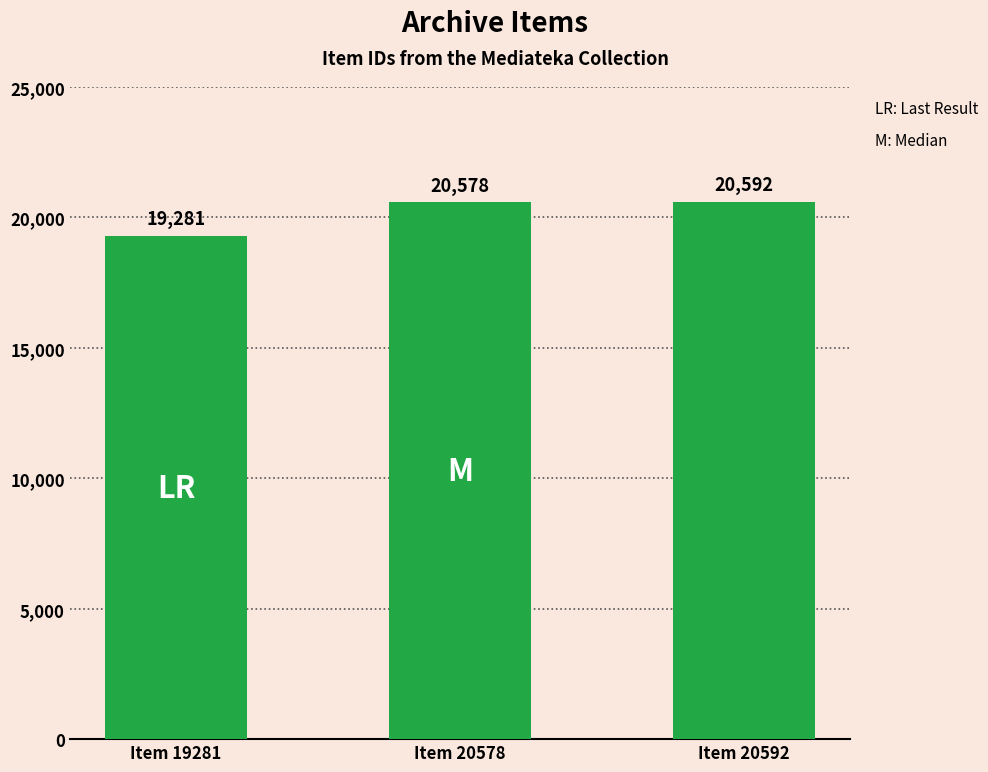

What is the maximum value shown in the chart?

20592